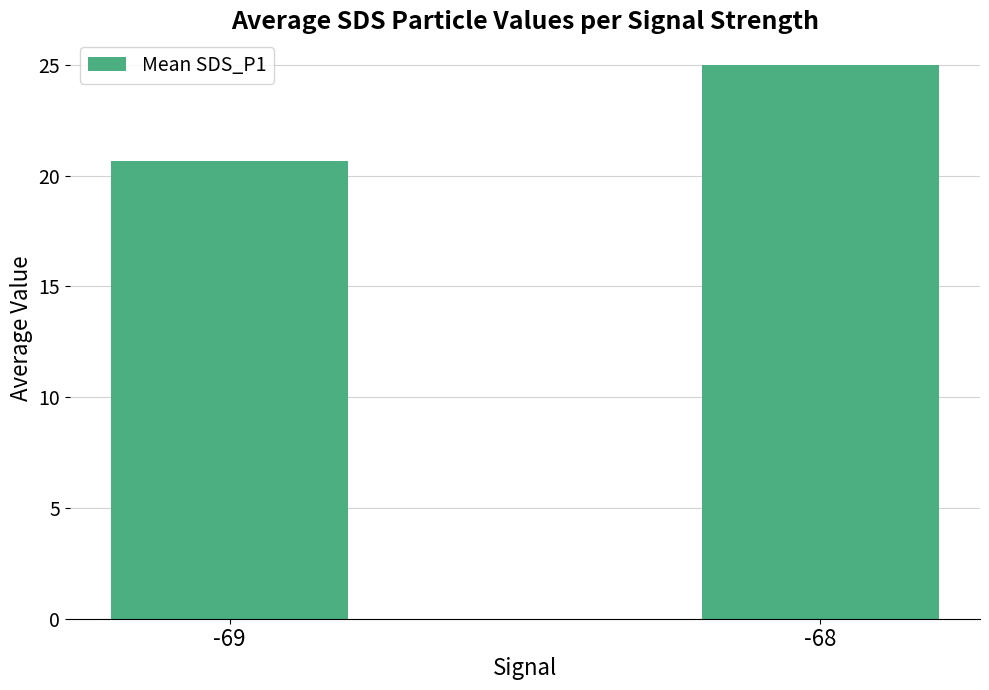

How many data points does each series have?

2